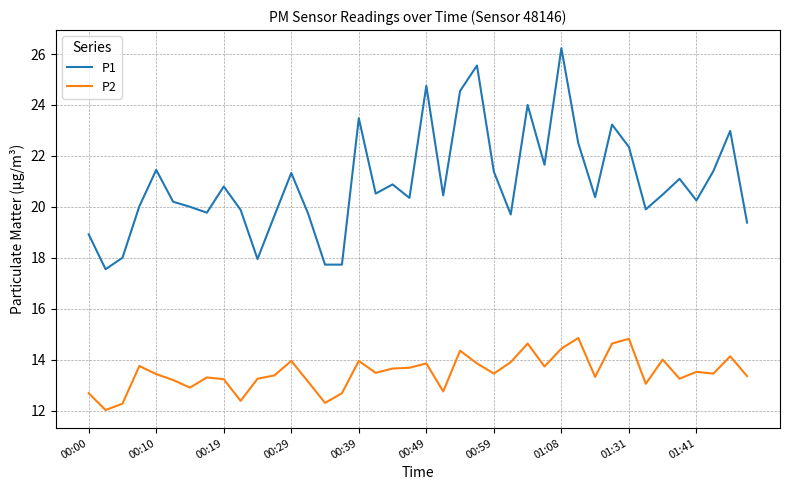

What is the smallest value displayed?

12.0